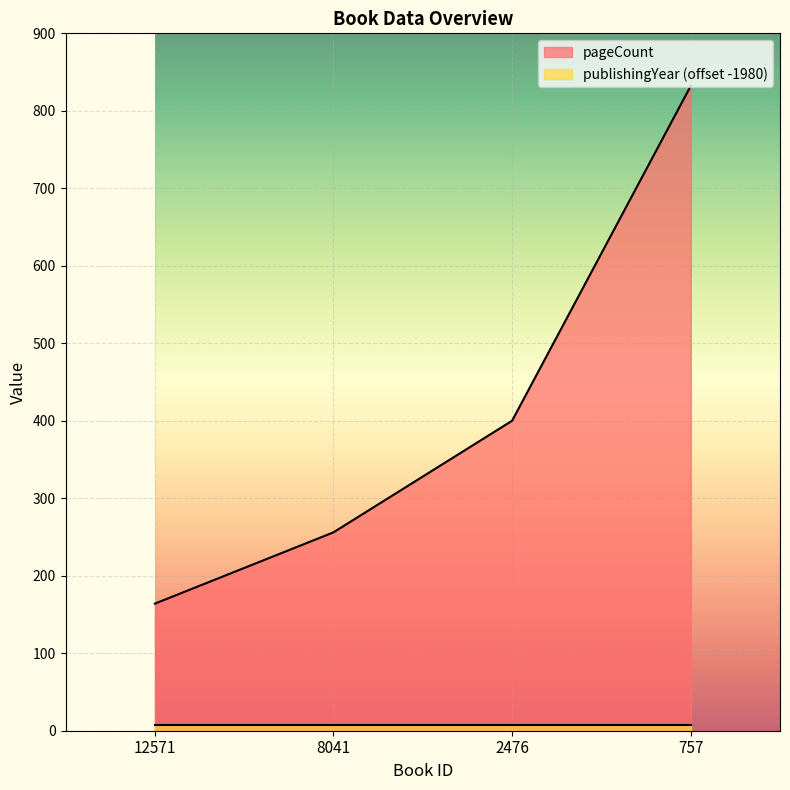

At which label does the data first exceed 400?

757